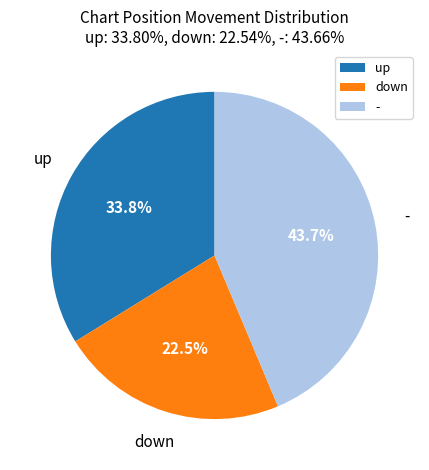

Does up account for over 50% of the chart?

No